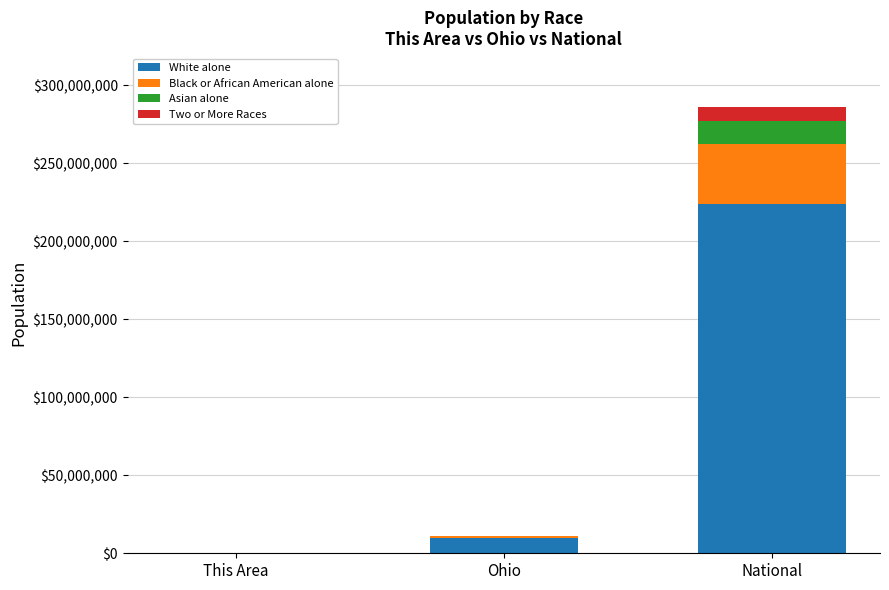

Is it true that White alone equals 9539437 at Ohio?

True